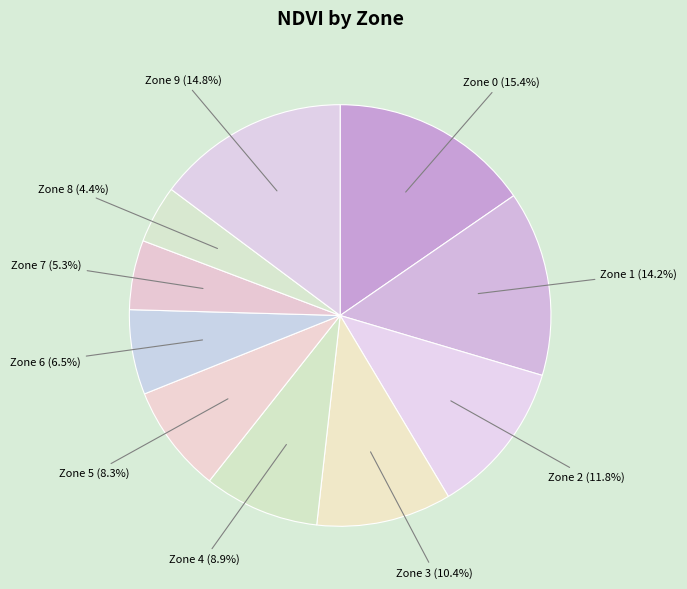

How many slices are in this pie chart?

10